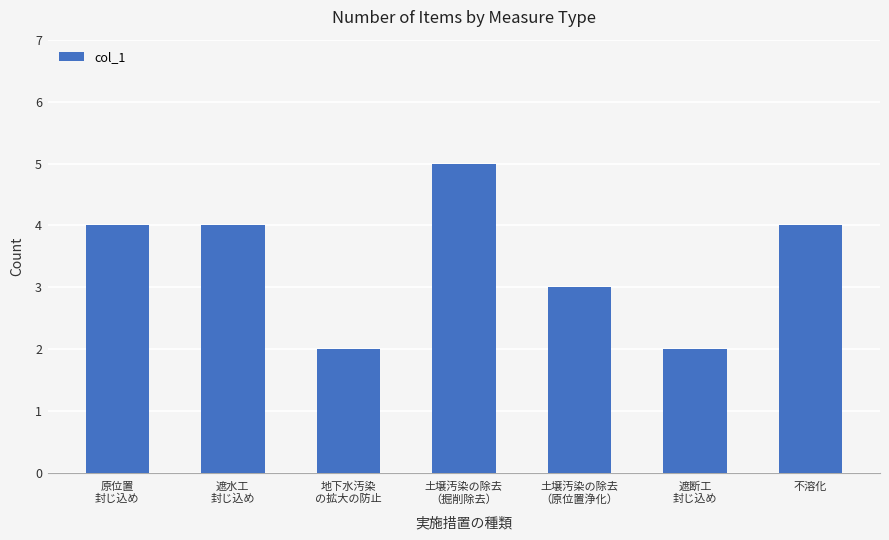

What is the sum of the values at 不溶化 and 土壌汚染の除去
（掘削除去）?

9